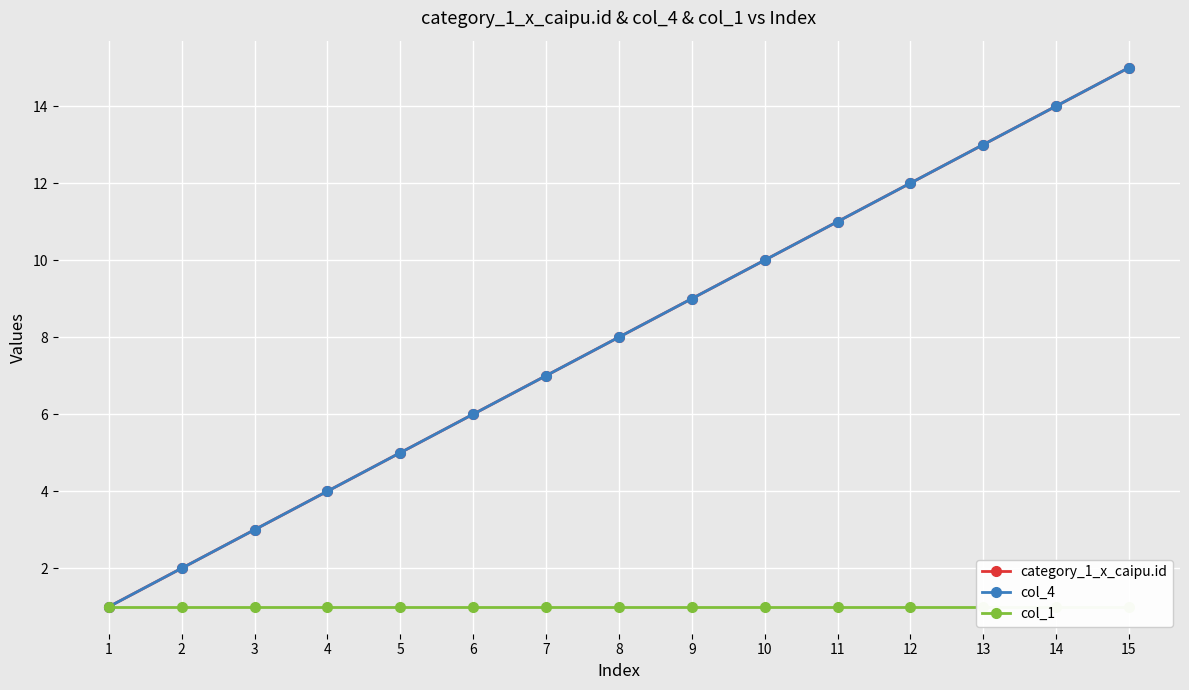

What is the minimum value shown in the chart?

1